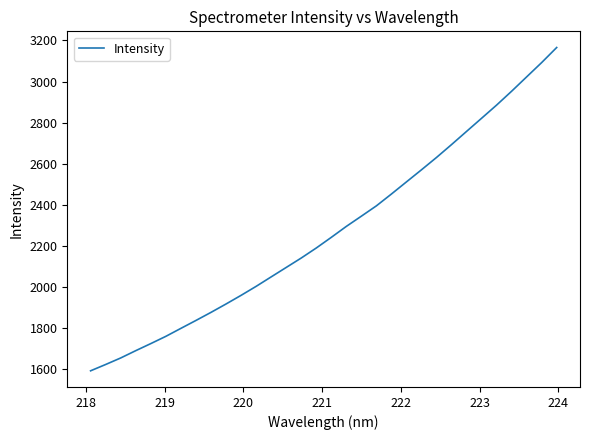

What is the minimum value shown in the chart?

1592.5